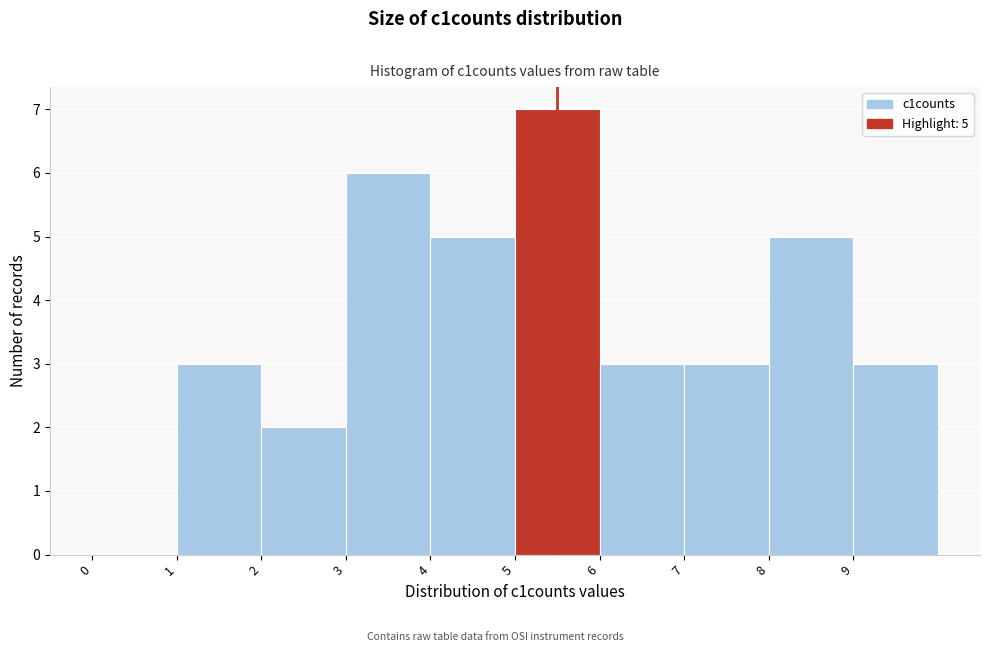

Which range on the x-axis has the tallest bar?

5 to 6